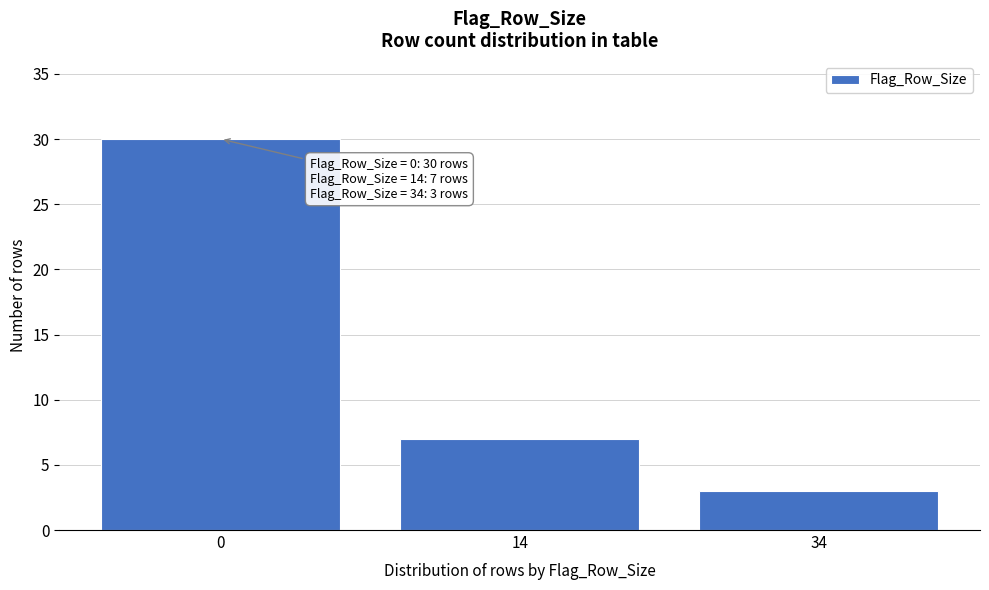

Reading left to right, transcribe all the data shown in this chart.

30	7	3